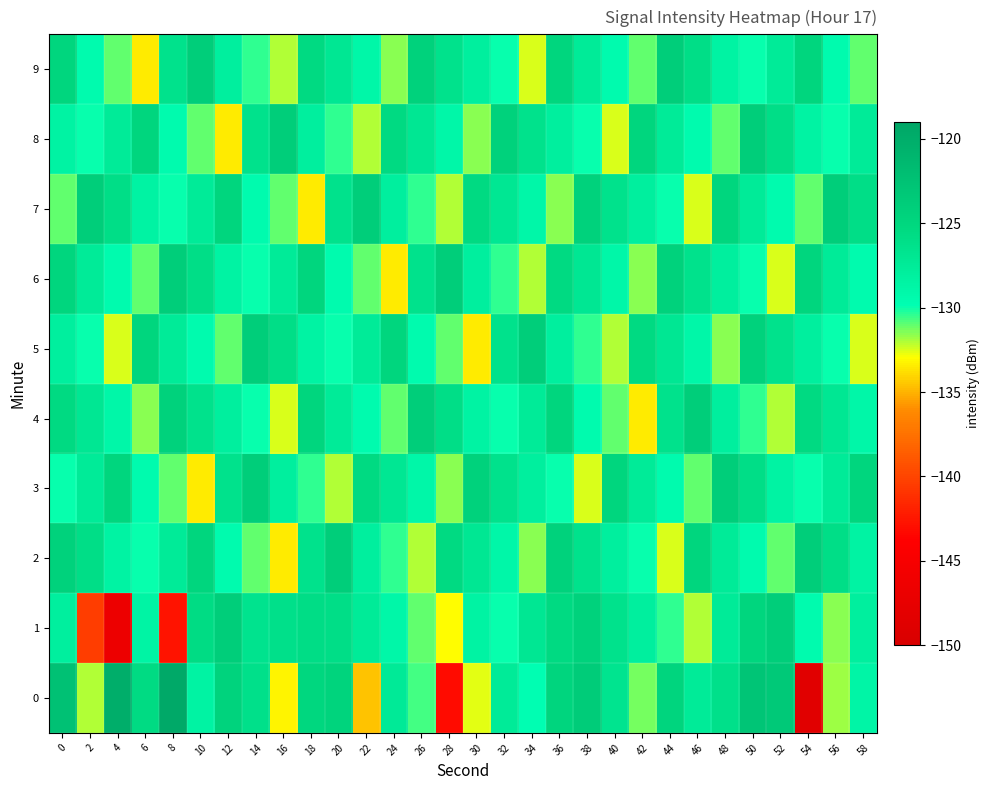

Rank the series by their maximum value, from highest to lowest.

0, 1, 2, 3, 4, 5, 6, 7, 8, 9